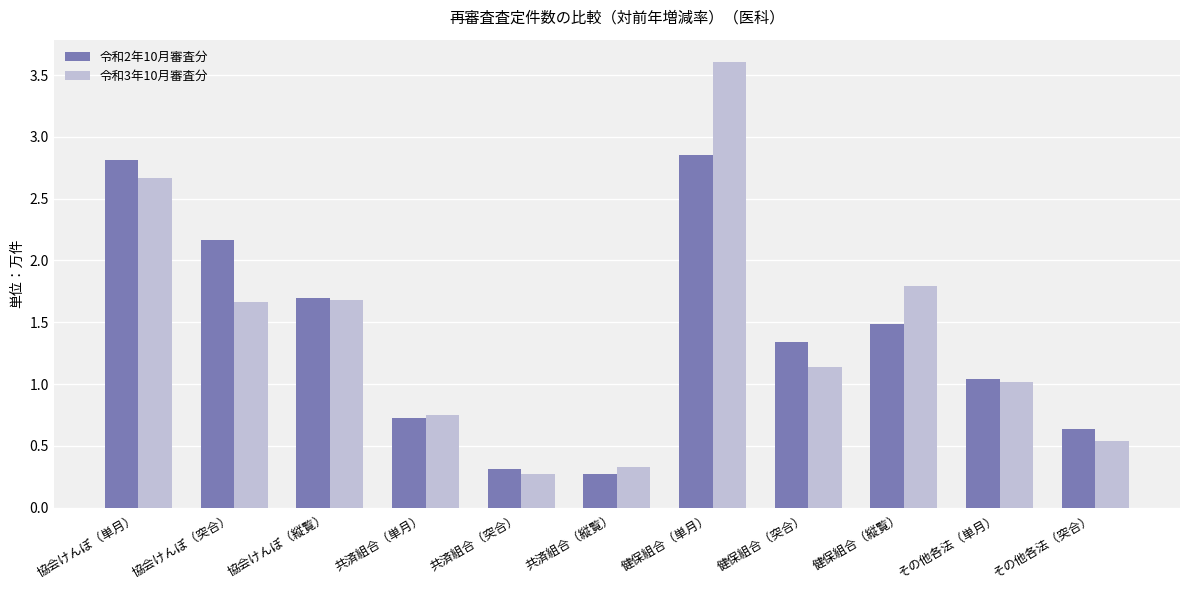

What is the value of the 令和3年10月審査分 bar at the 9th from the left?

1.8